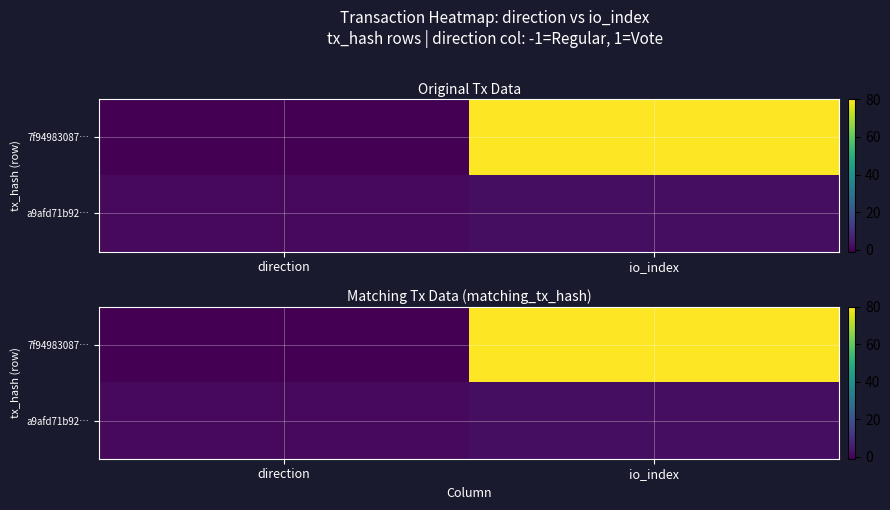

What is the difference between the a9afd71b92… values at io_index and direction?

1